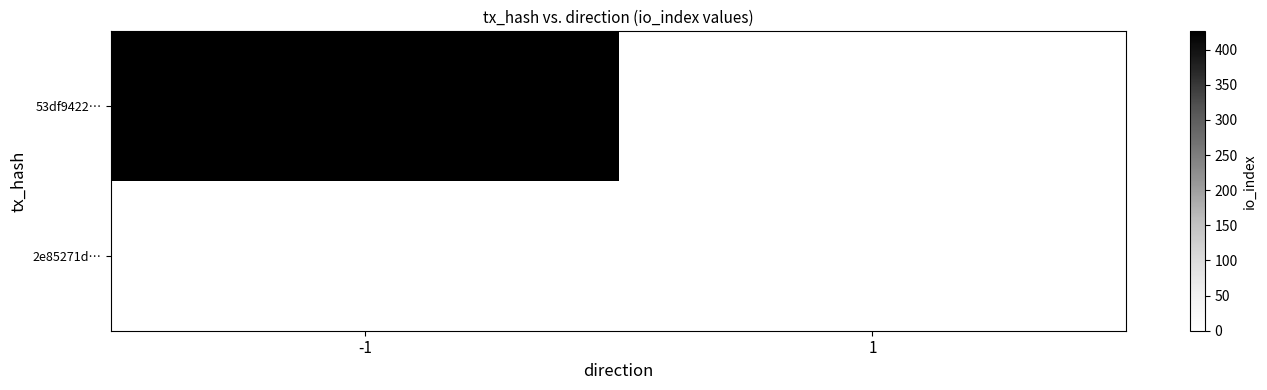

Rank the series by their maximum value, from lowest to highest.

2e85271d…, 53df9422…